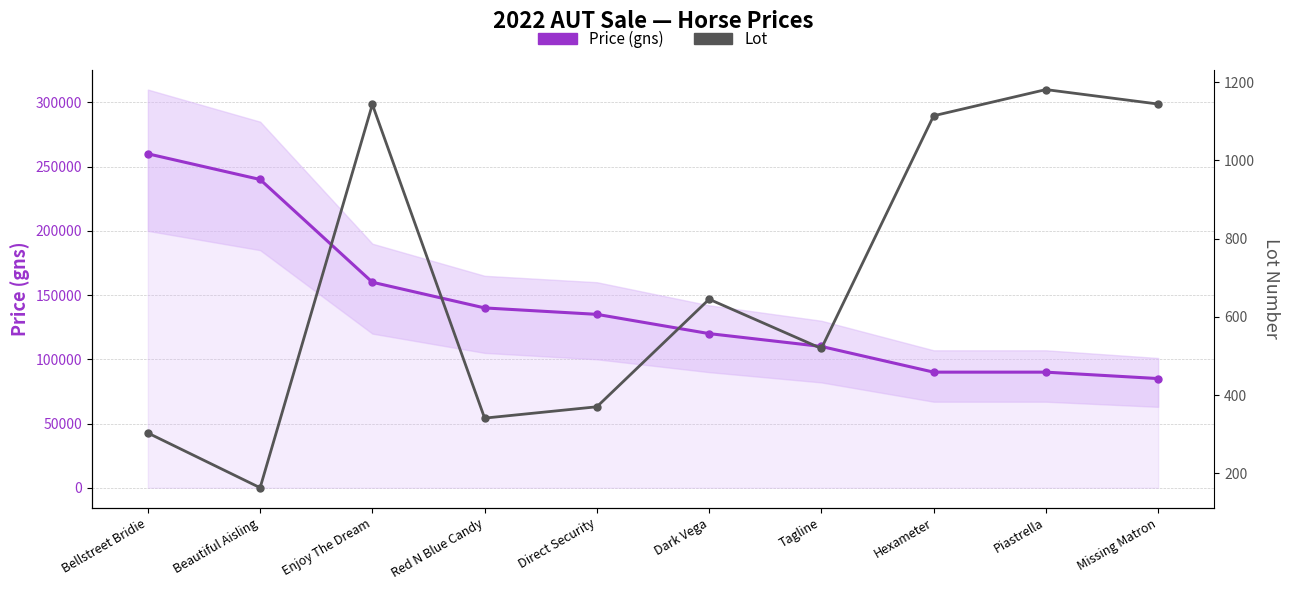

True or false: Lot and Price (gns) cross at least once.

False